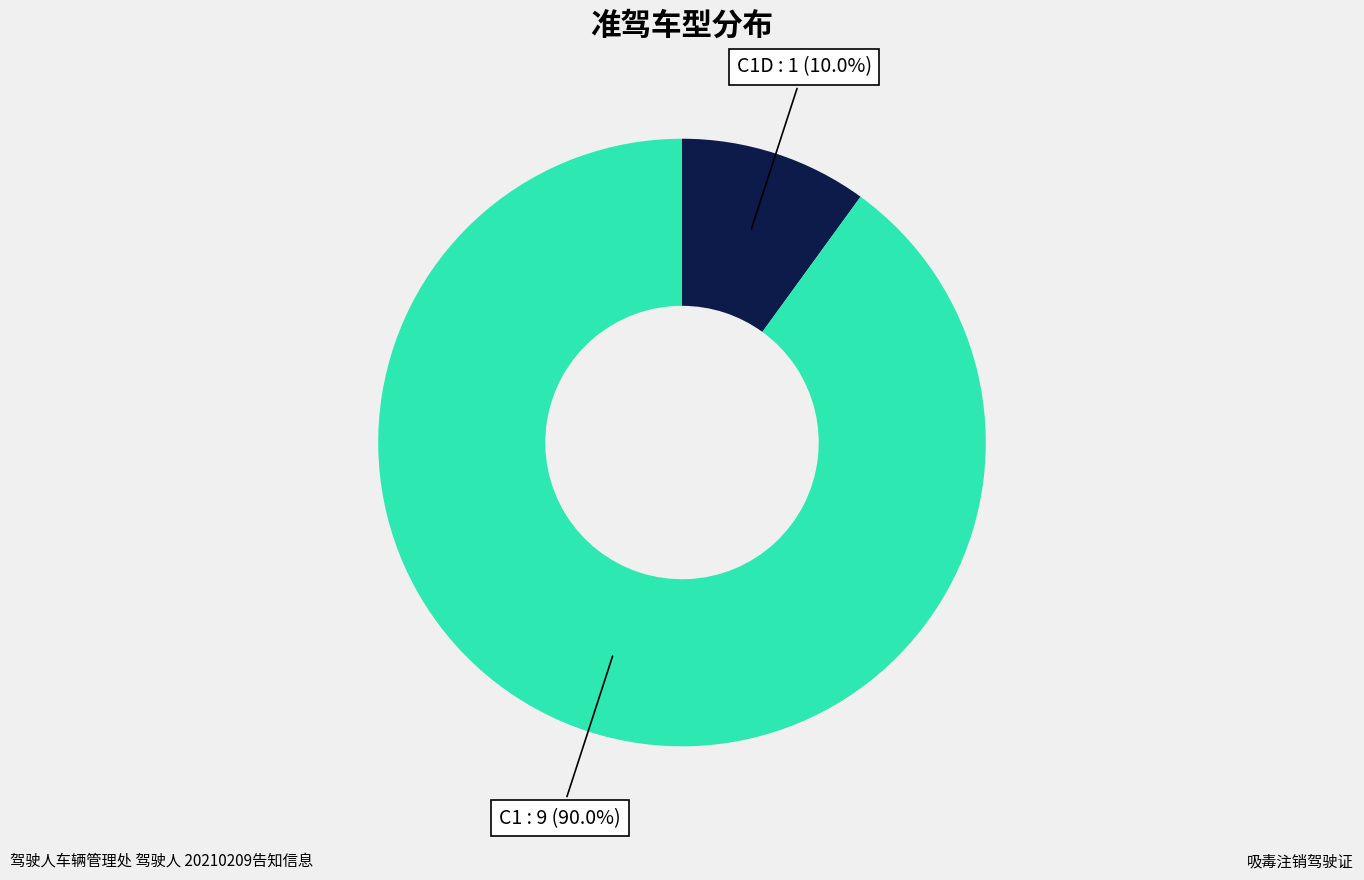

Does any single category account for the majority?

Yes